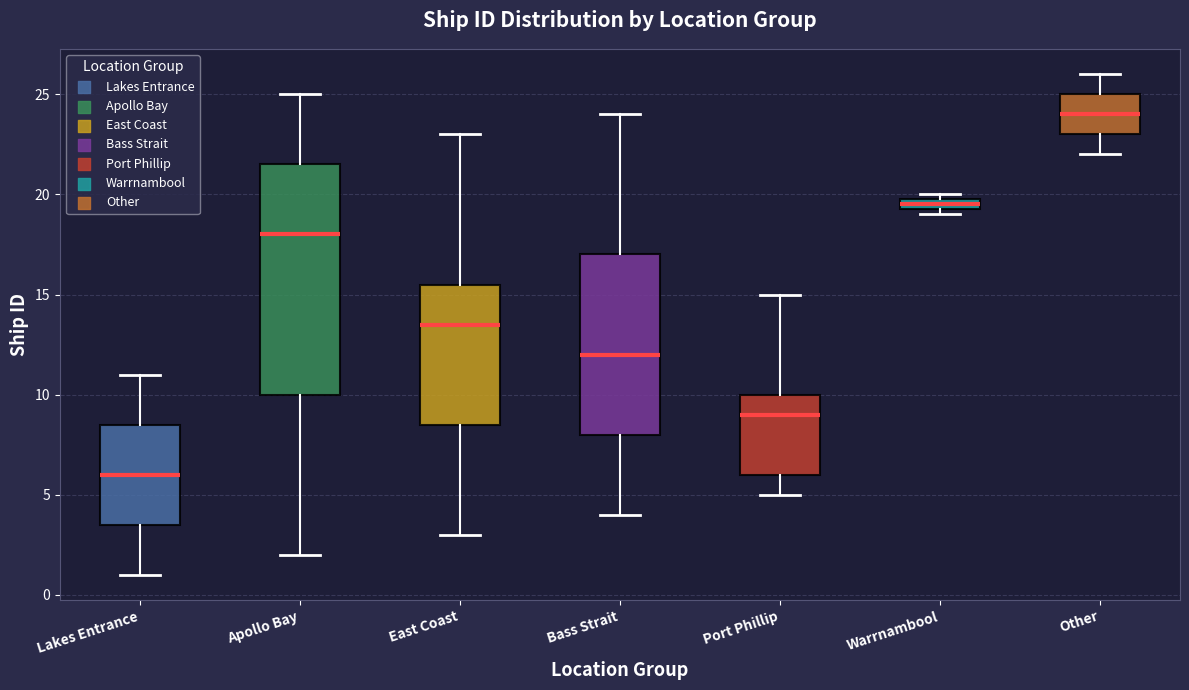

Which box has the highest median line?

Other